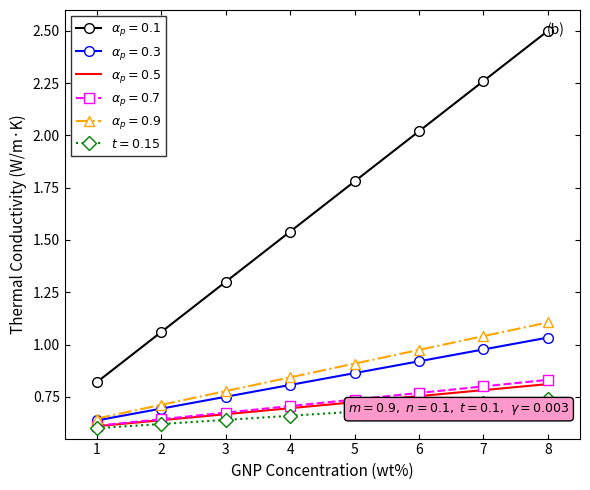

Which label corresponds to the smallest value in the chart?

1